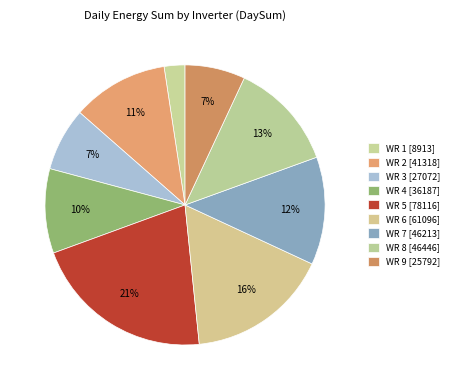

True or false: WR 9 [25792] accounts for 7% of the total.

True